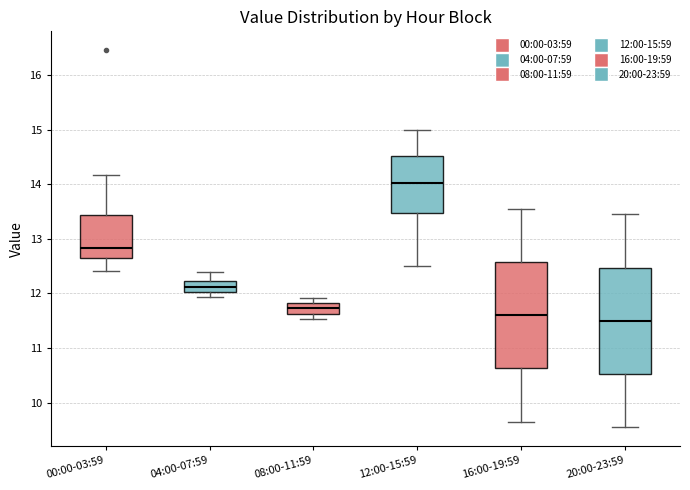

Which box's median line is the lowest?

20:00-23:59